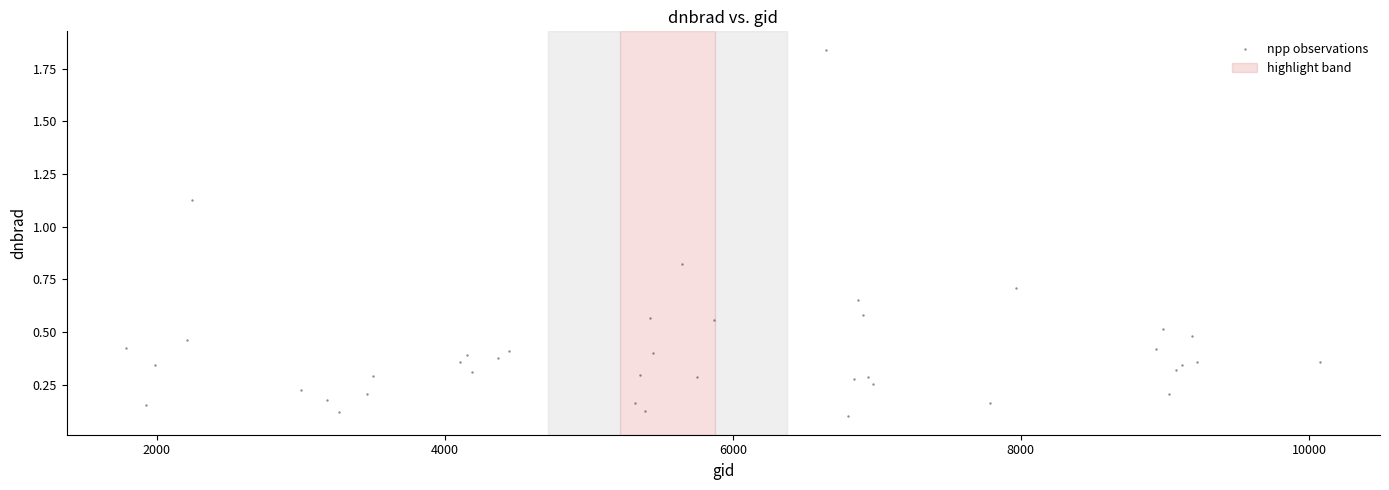

What is the range of X values (max minus min)?

8289.0